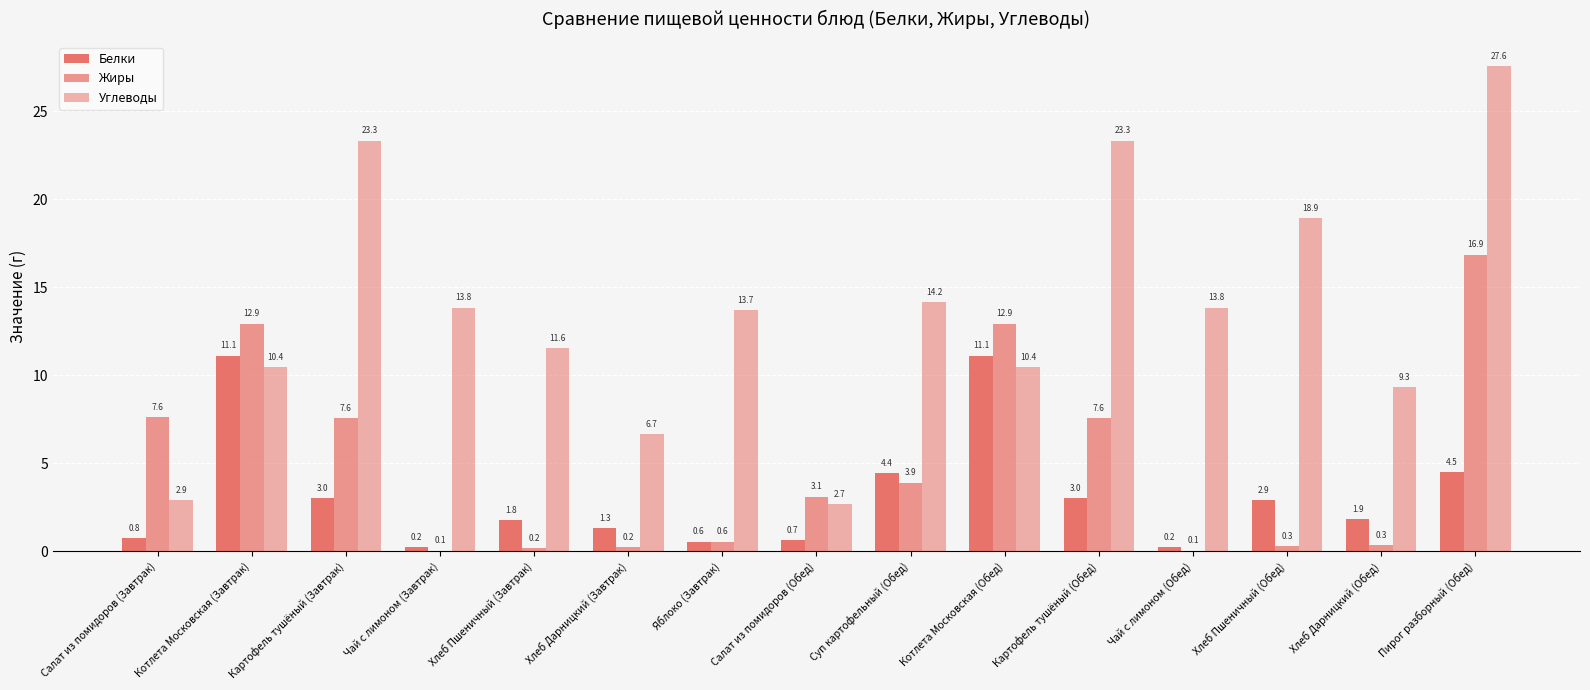

What is the sum of the Белки values at Хлеб Пшеничный (Завтрак) and Хлеб Дарницкий (Обед)?

3.6